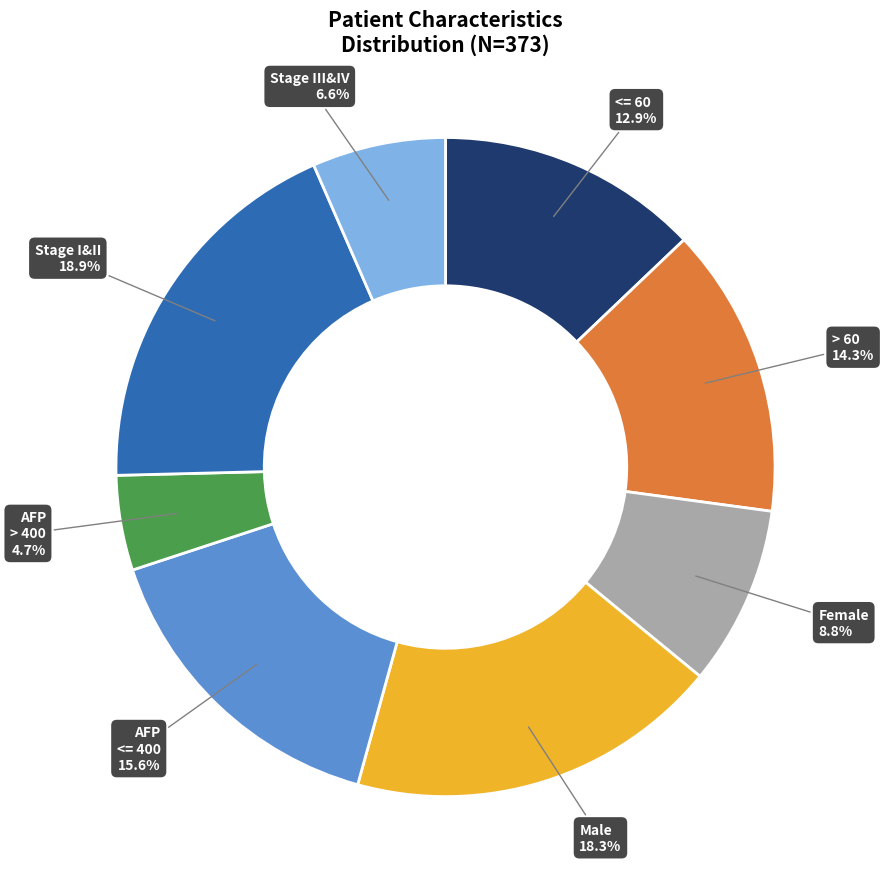

Is the sum of Stage I&II and Male greater than half?

No